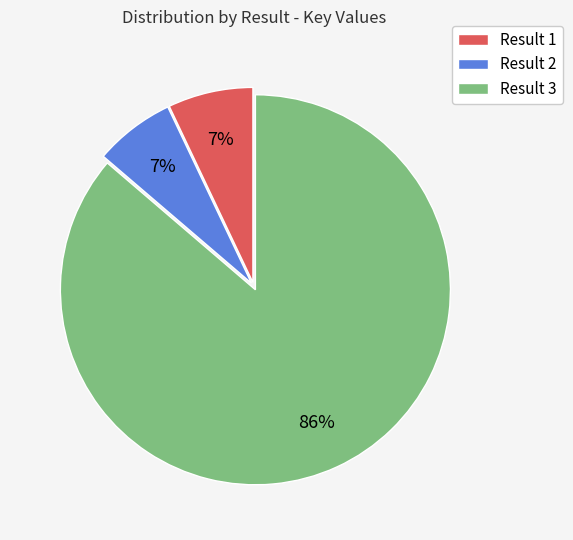

Between Result 2 and Result 3, which is larger?

Result 3